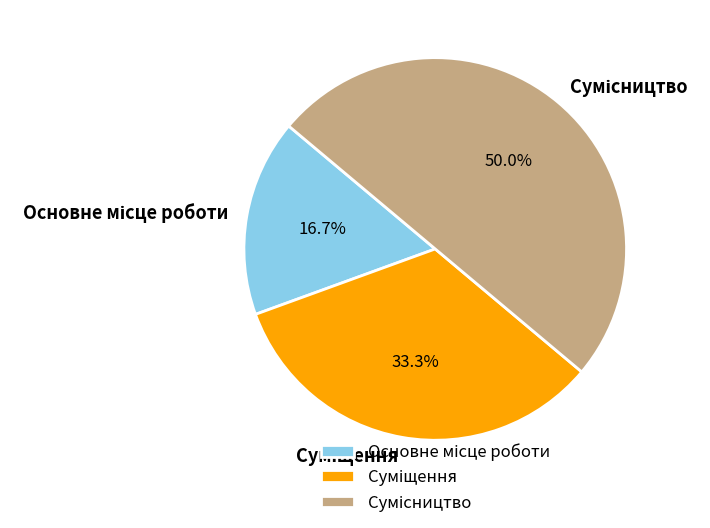

What is the ratio of the value at Сумісництво to the value at Суміщення?

1.5